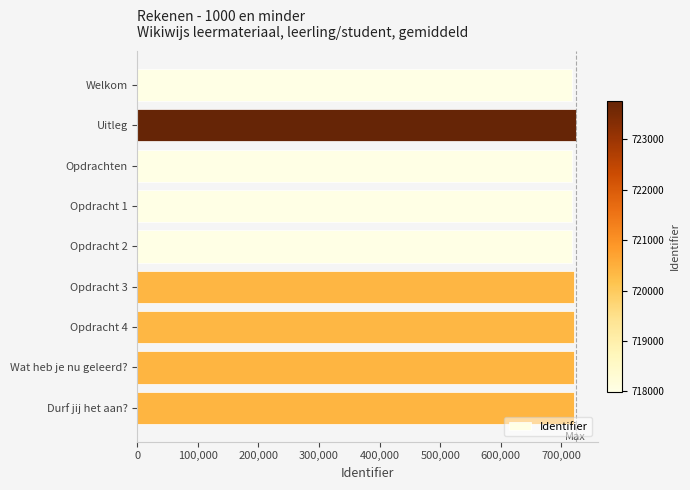

What is the smallest value displayed?

717995